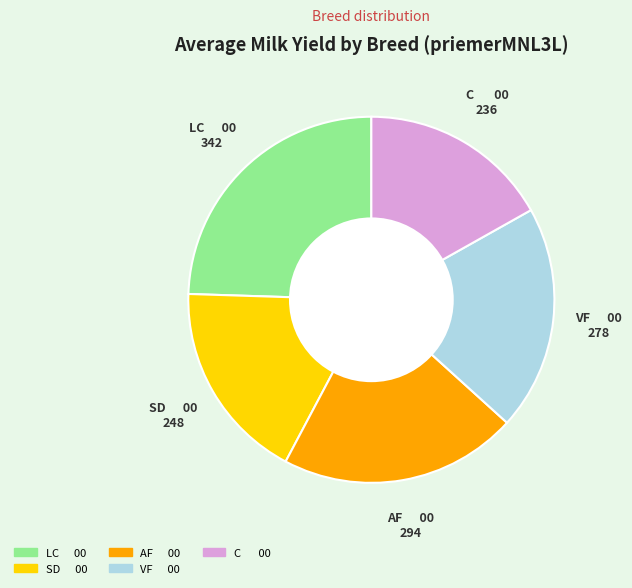

Is LC 00 the majority of the pie?

No